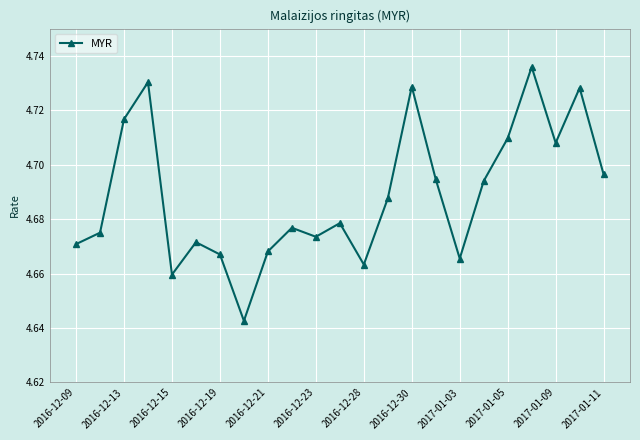

True or false: there are more than 0 points higher than both neighbors.

True